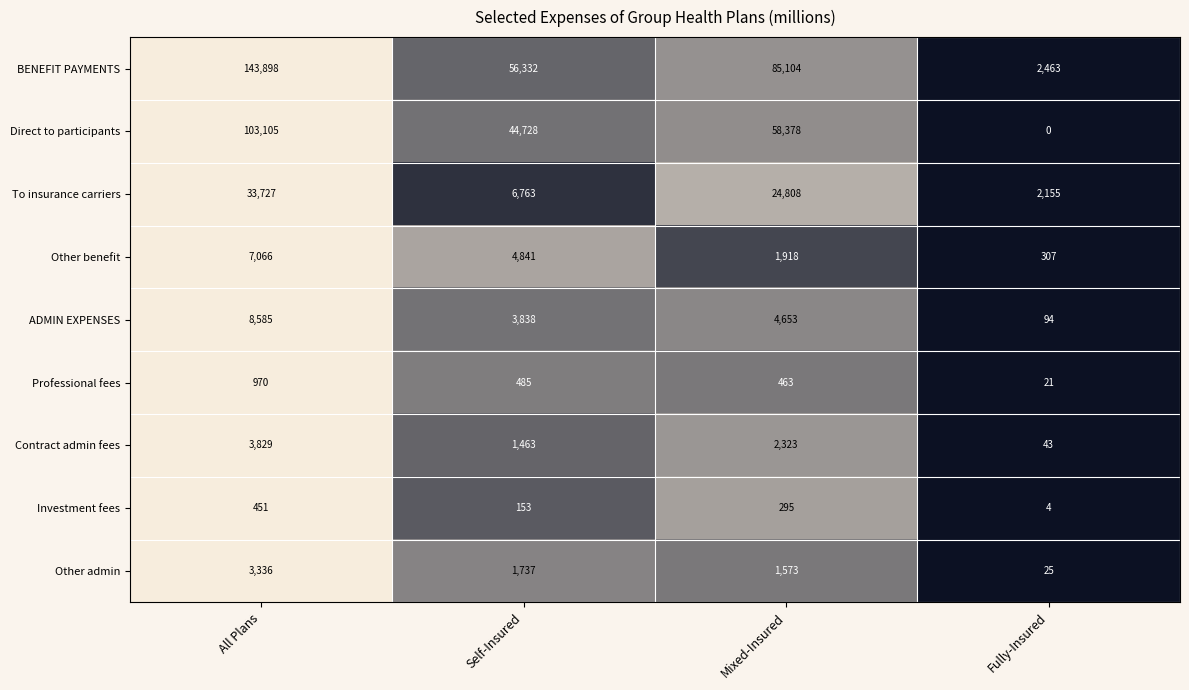

Rank the series at All Plans from lowest to highest value.

Investment fees, Professional fees, Other admin, Contract admin fees, Other benefit, ADMIN EXPENSES, To insurance carriers, Direct to participants, BENEFIT PAYMENTS